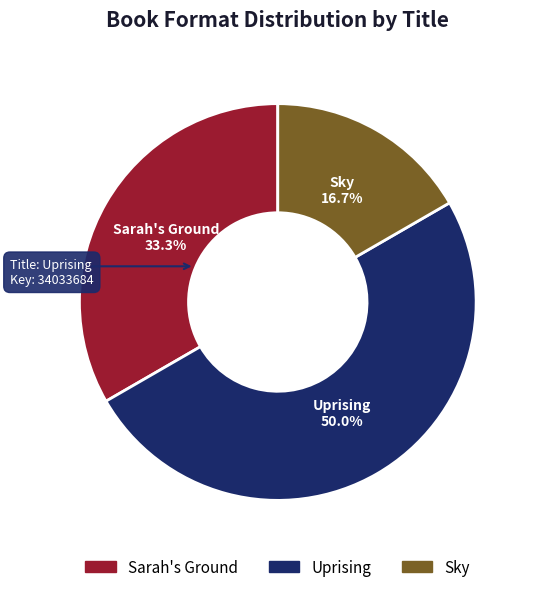

Is it true that Sky is 22% of the pie?

False